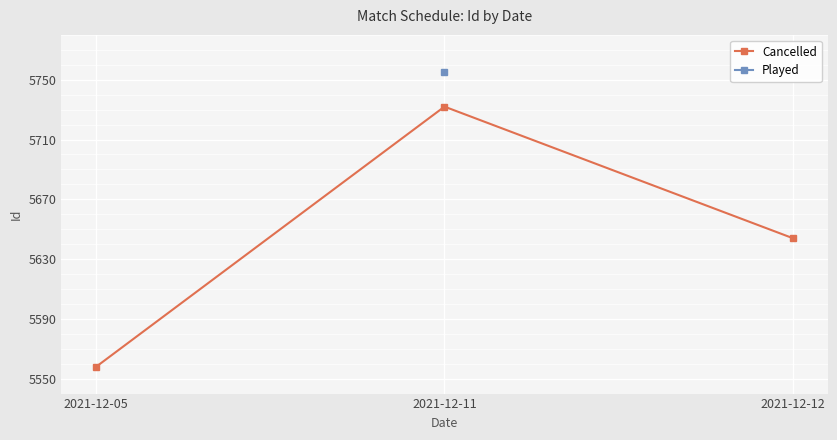

Count the values in the range 5558 to 5732.

3